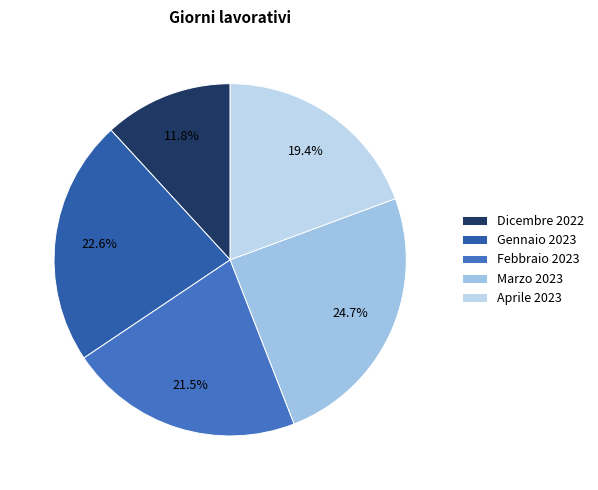

To the nearest percent, what is the difference between the largest and smallest slice percentages?

13%